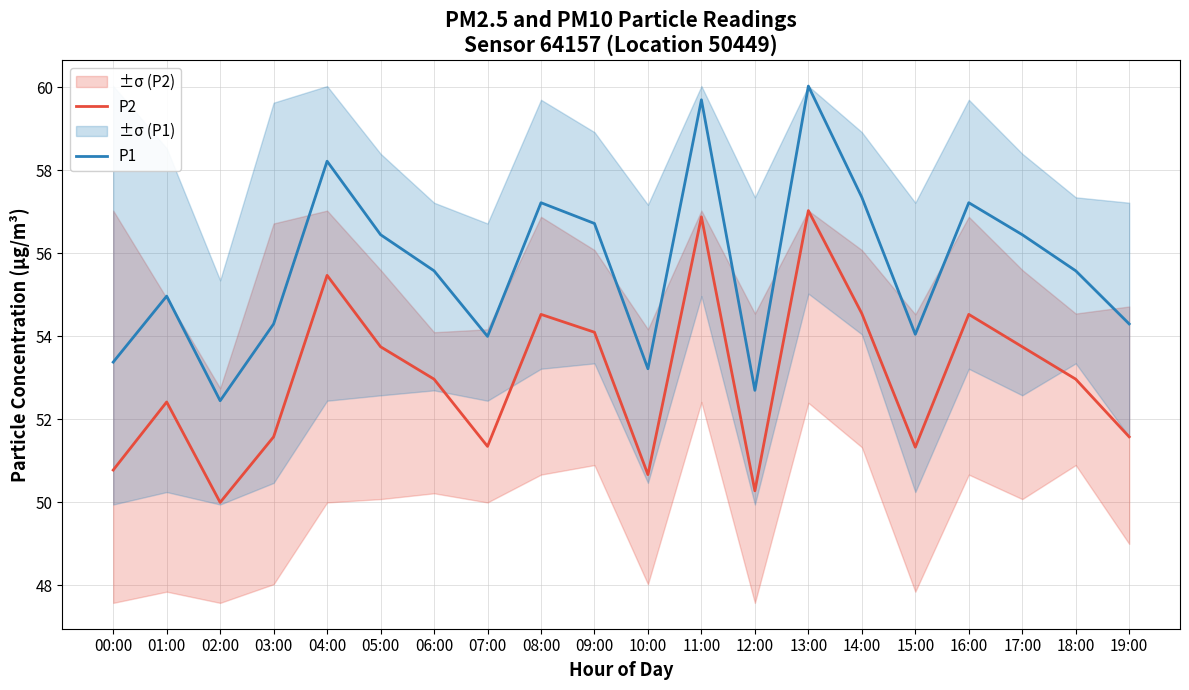

At which label is P2 closest to 53?

06:00